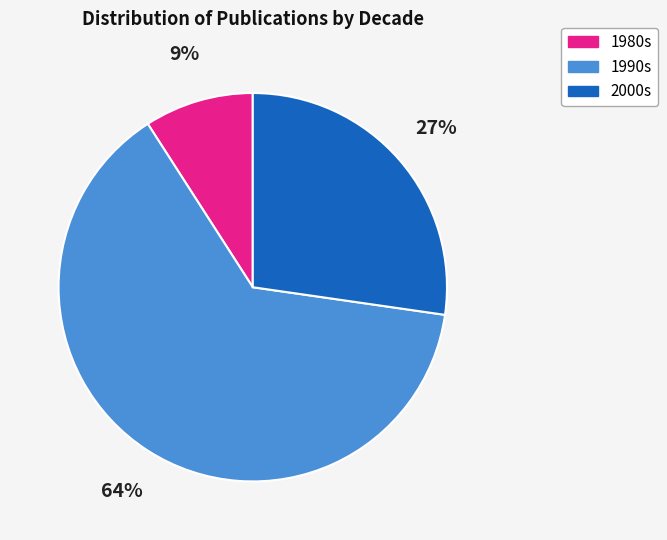

Does any single category account for the majority?

Yes